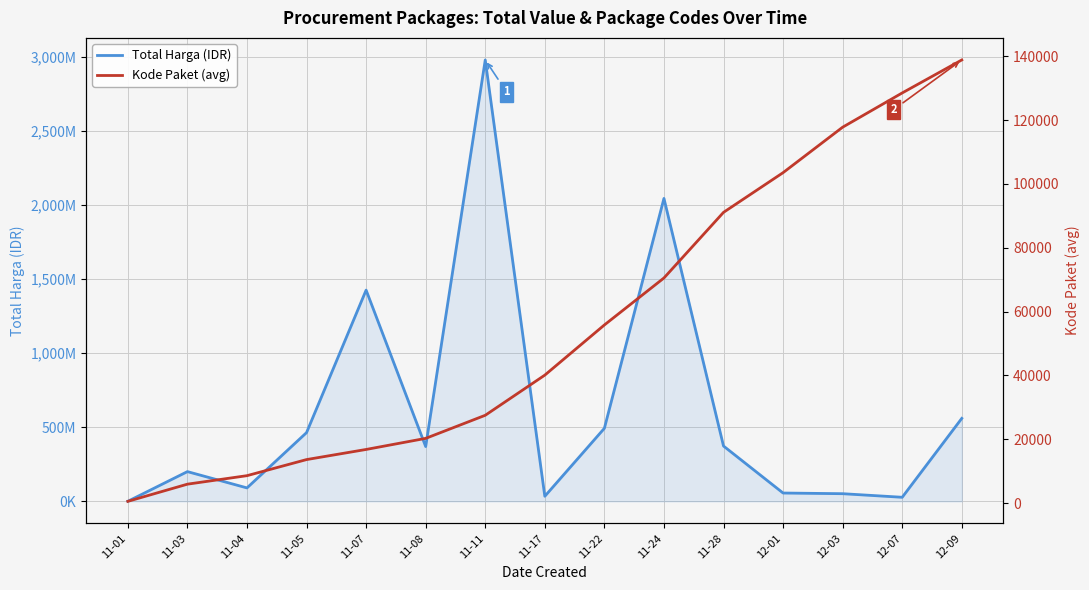

List the series in order of their overall mean, highest first.

Total Harga (IDR), Kode Paket (avg)